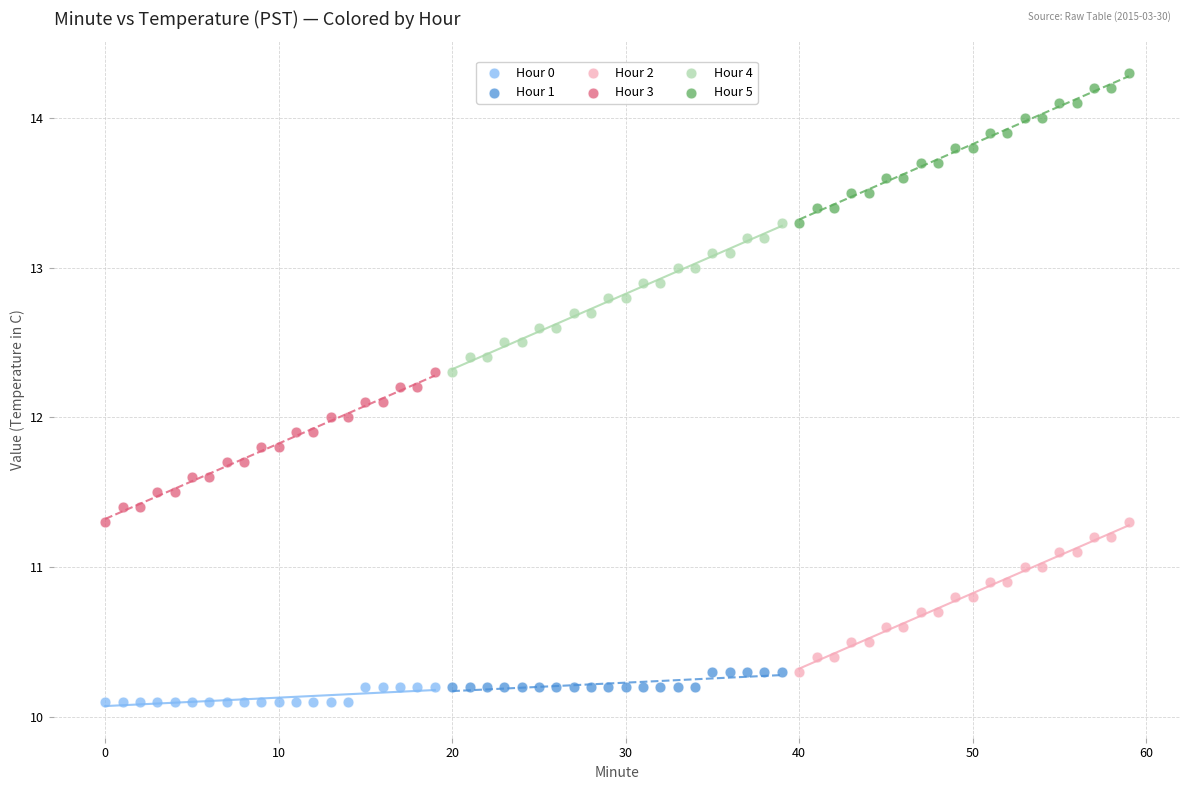

Which series contains the highest Y value?

Hour 5